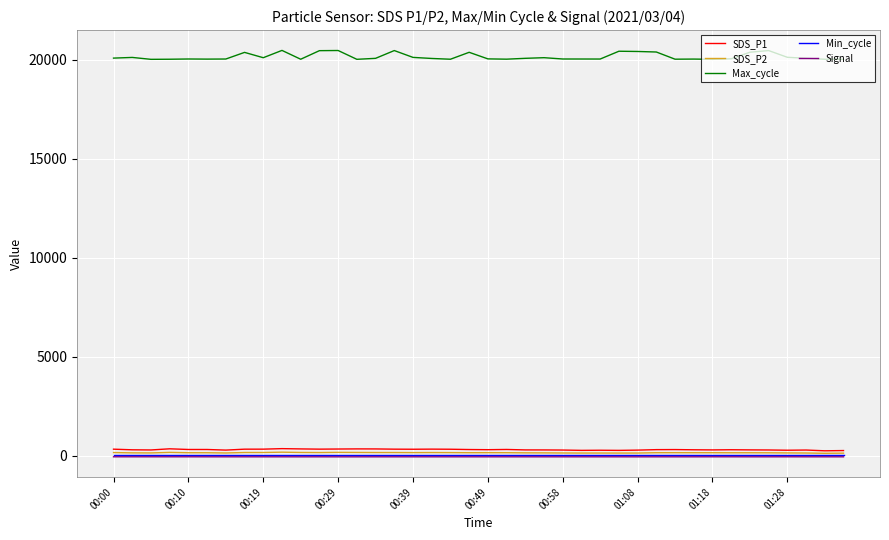

Which series has the largest total across all categories?

Max_cycle